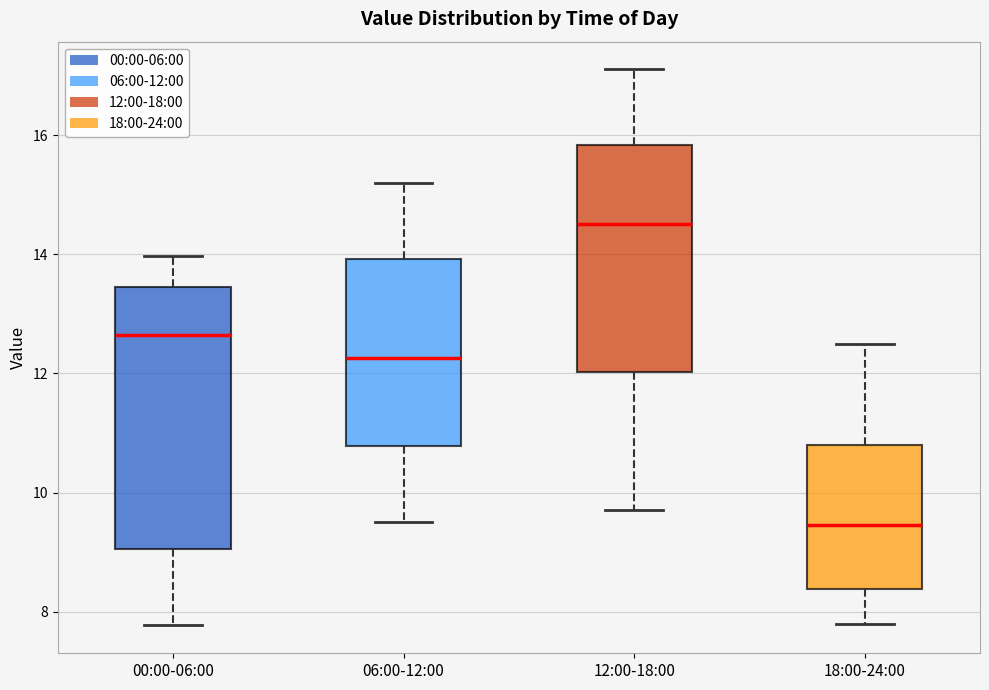

Which box is the tallest, from its lower edge to its upper edge?

00:00-06:00